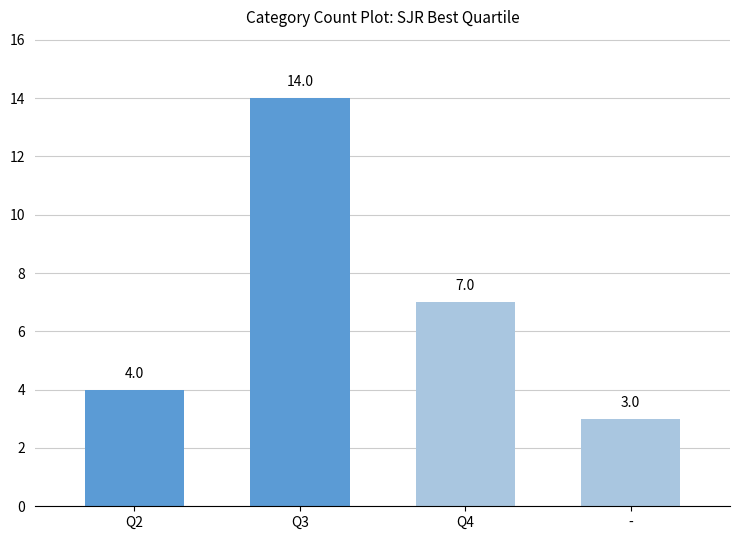

List the labels in order of value, smallest first.

-, Q2, Q4, Q3